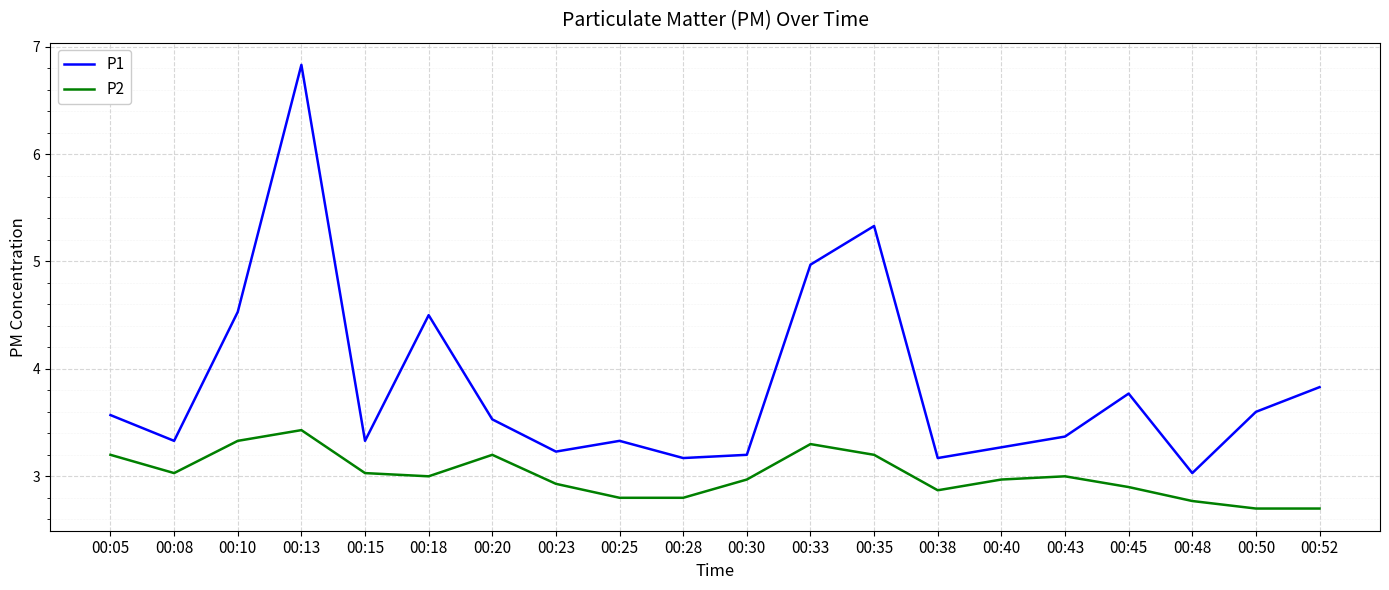

The value of P1 at 00:23 is 3.2. True or false?

True